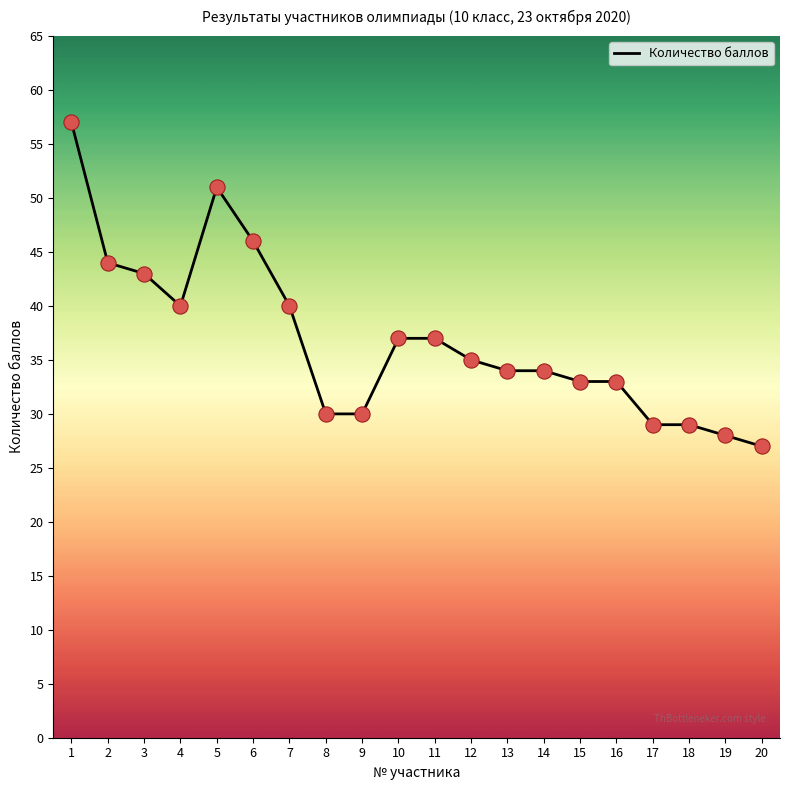

Approximately how many times larger is the value at 3 compared to 17?

1.5